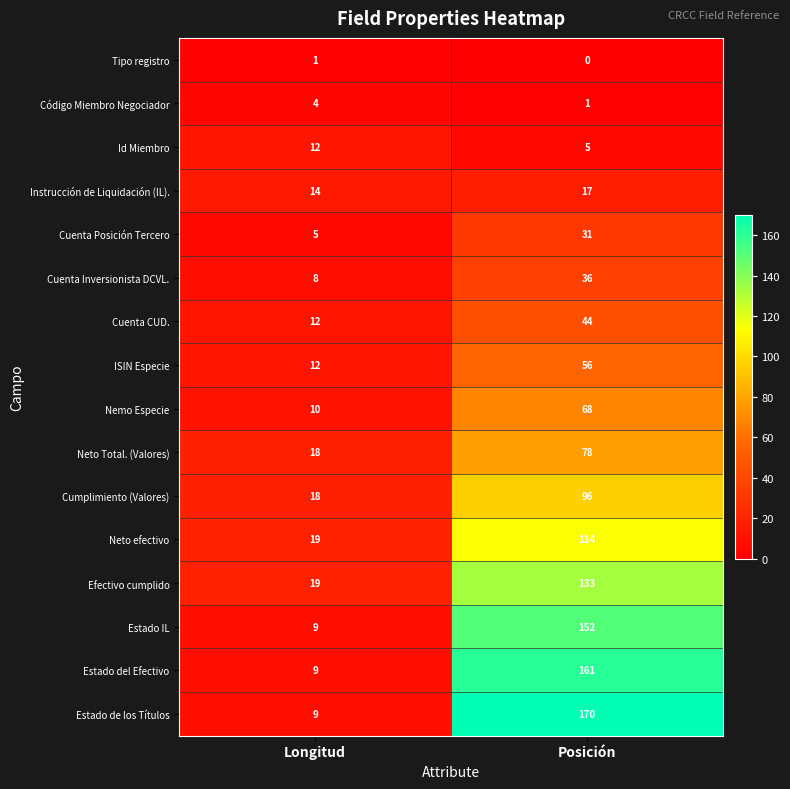

How many series are shown in this chart?

16